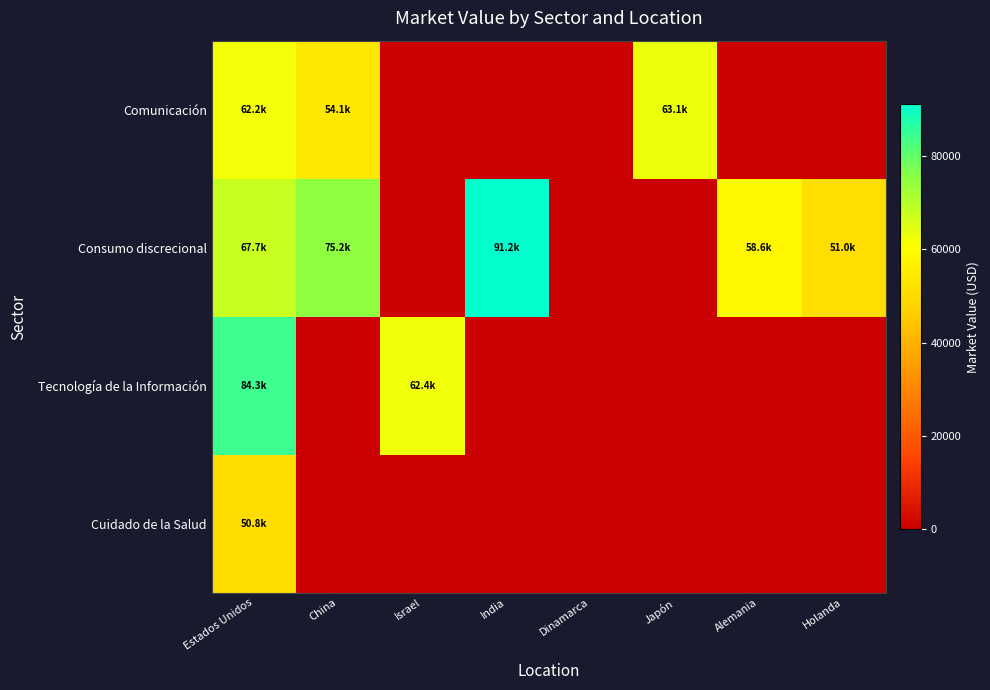

List the series in order of their peak value, lowest first.

Cuidado de la Salud, Comunicación, Tecnología de la Información, Consumo discrecional